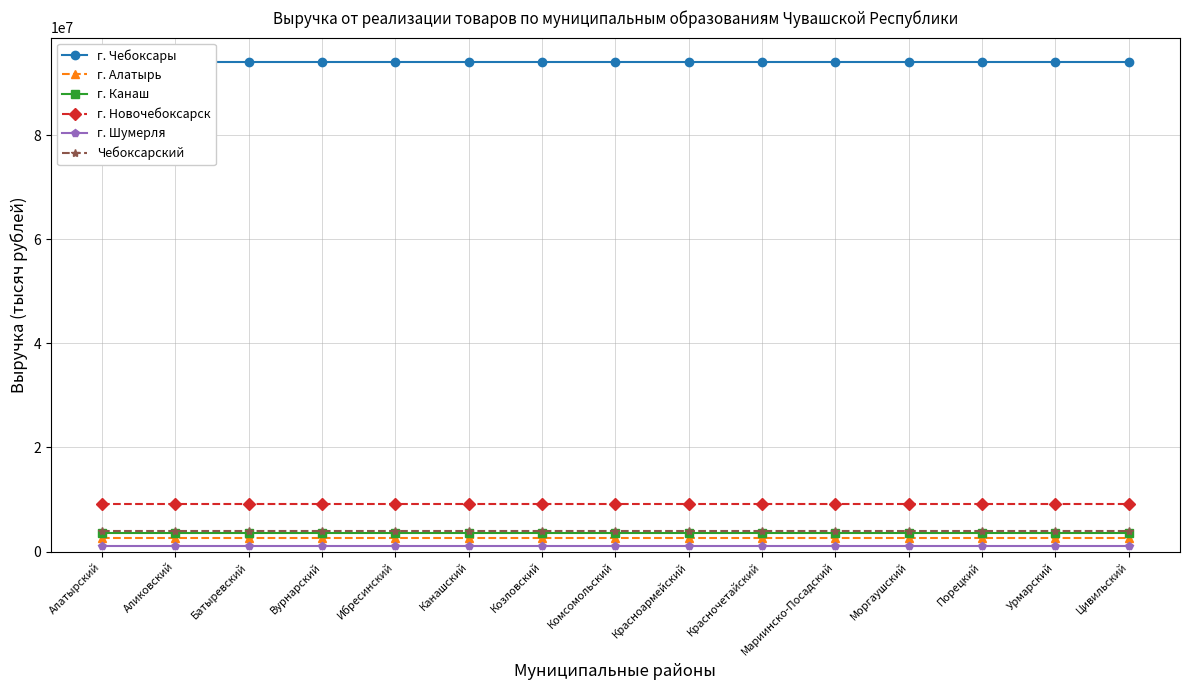

The value of Чебоксарский at Батыревский is 981837.4. True or false?

False